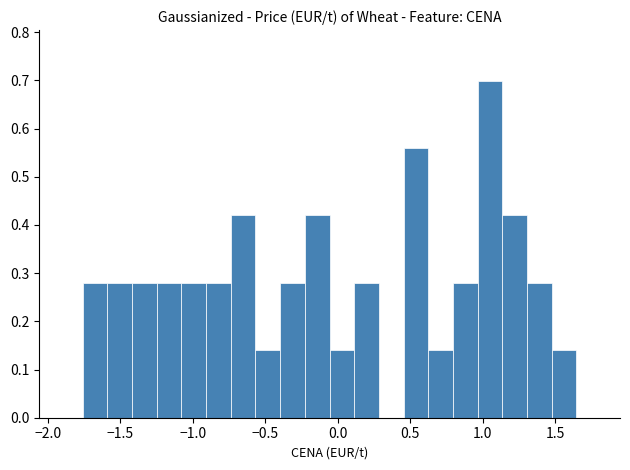

Read against the x-axis, roughly where is the centre of the tallest bar?

1.05